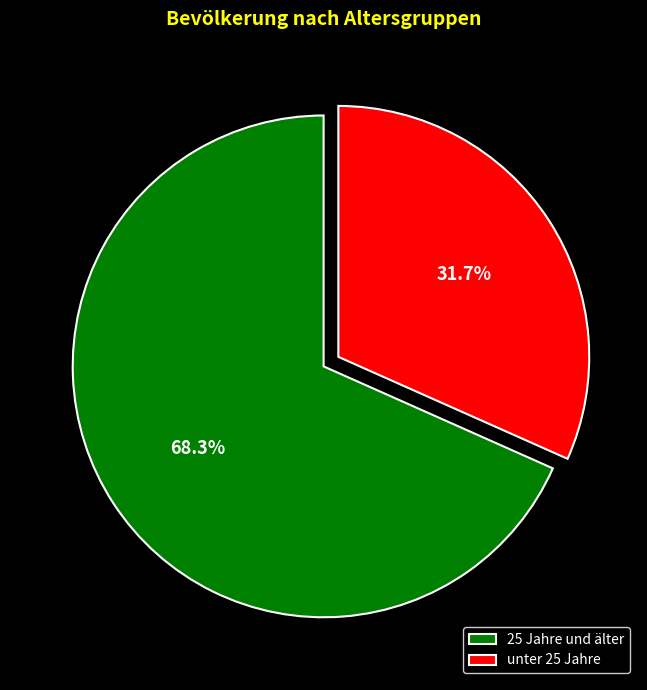

Combined, do unter 25 Jahre and 25 Jahre und älter account for over 50%?

Yes